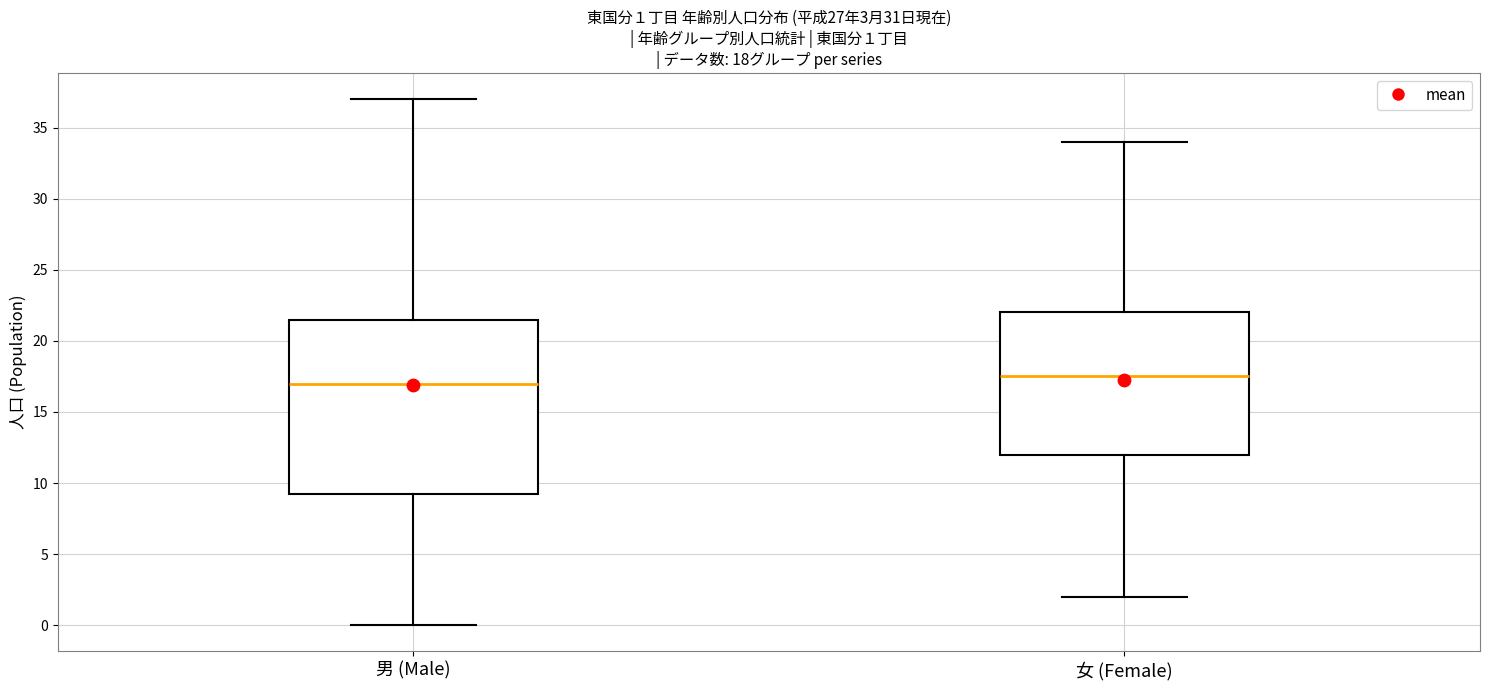

Which box is the tallest, from its lower edge to its upper edge?

男 (Male)